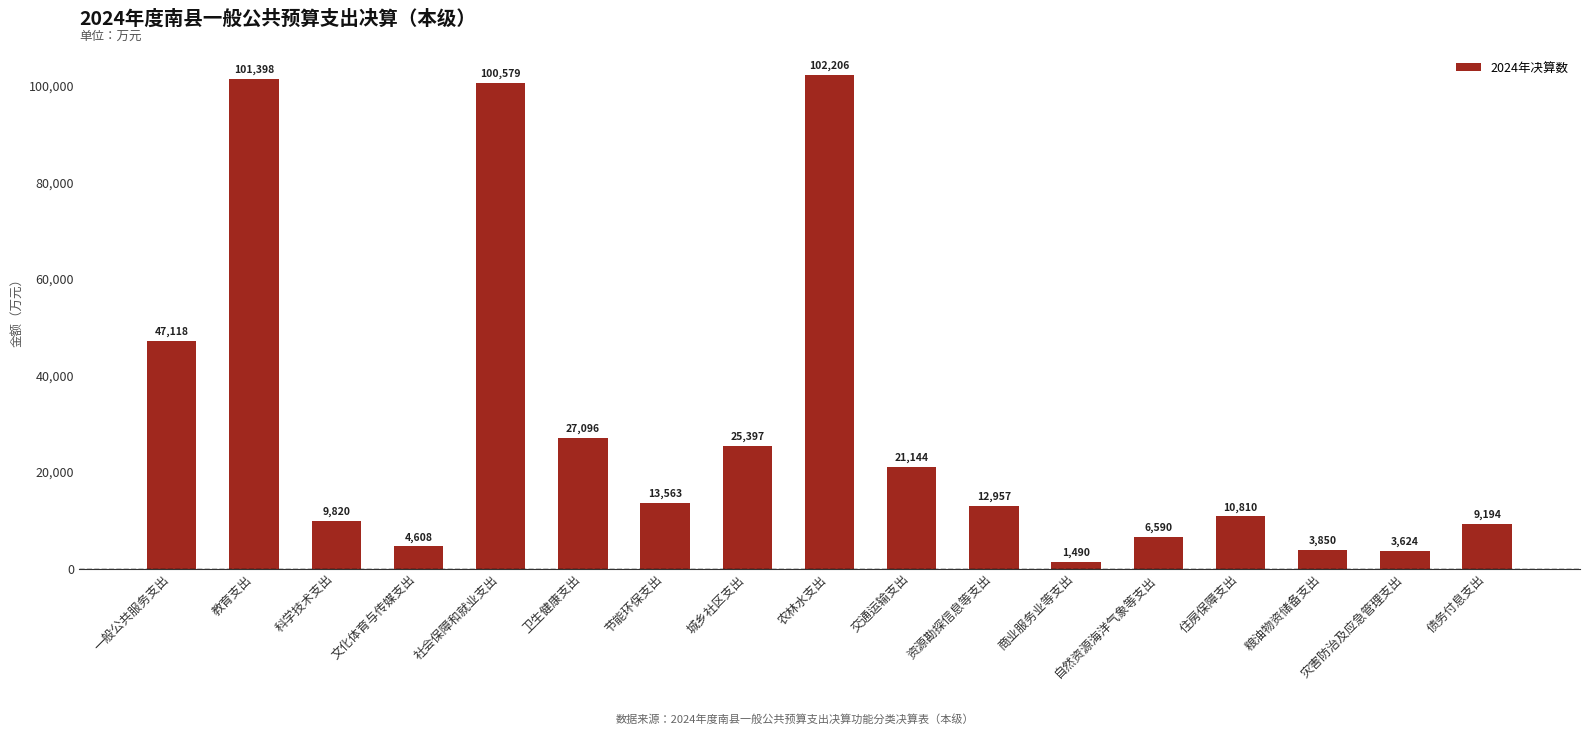

The chart shows a value of 6590 at 自然资源海洋气象等支出. True or false?

True